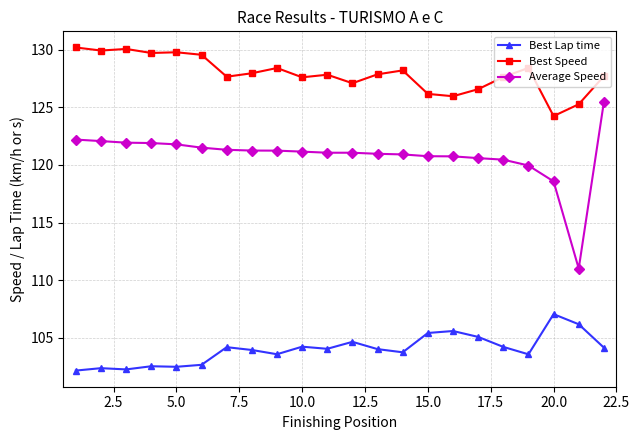

List the series in order of their overall mean, highest first.

Best Speed, Average Speed, Best Lap time